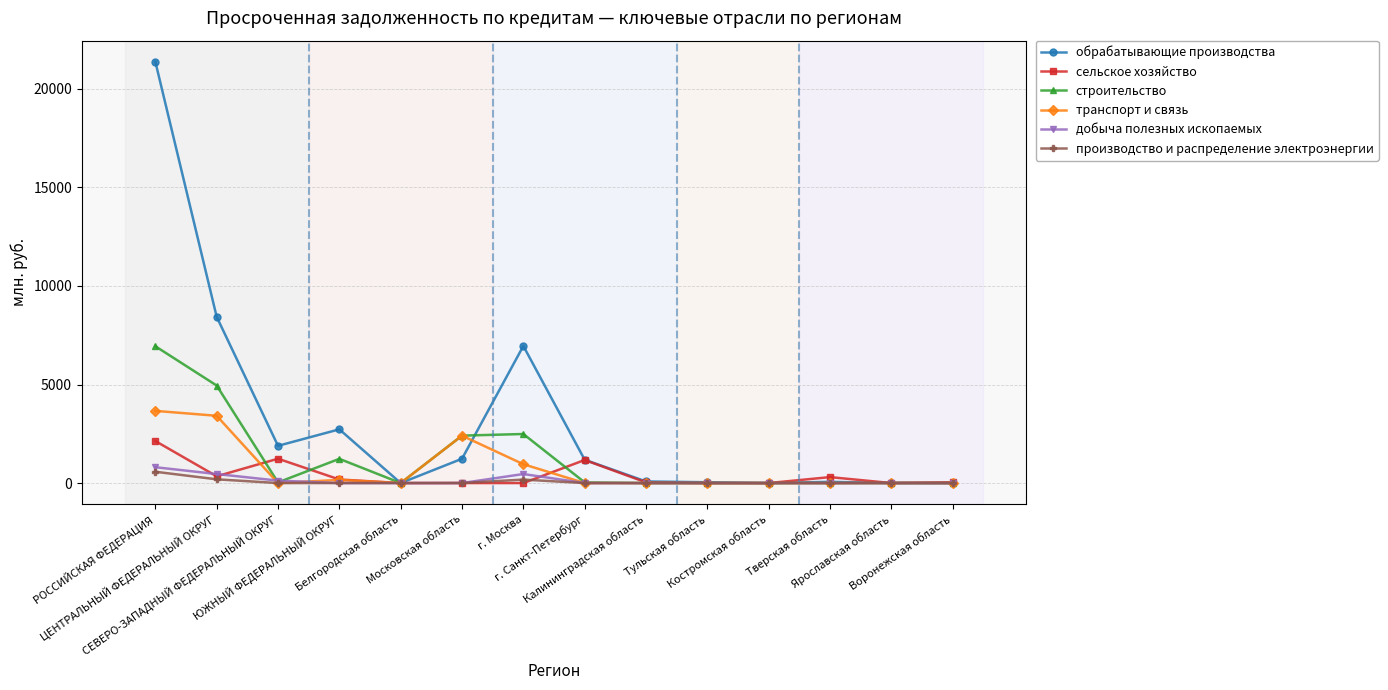

Which series has the widest spread of values?

обрабатывающие производства